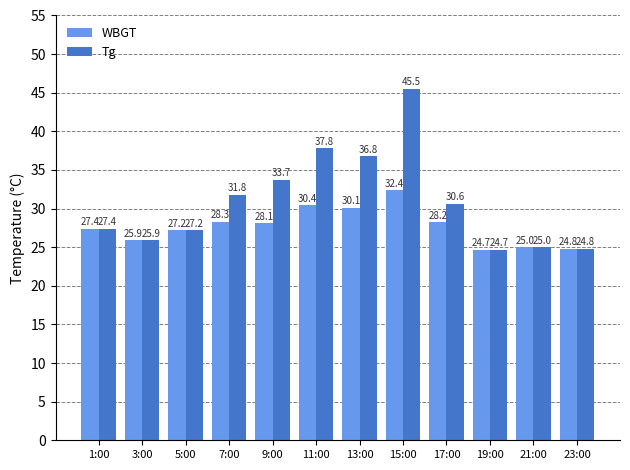

Rank the series by their maximum value, from lowest to highest.

WBGT, Tg